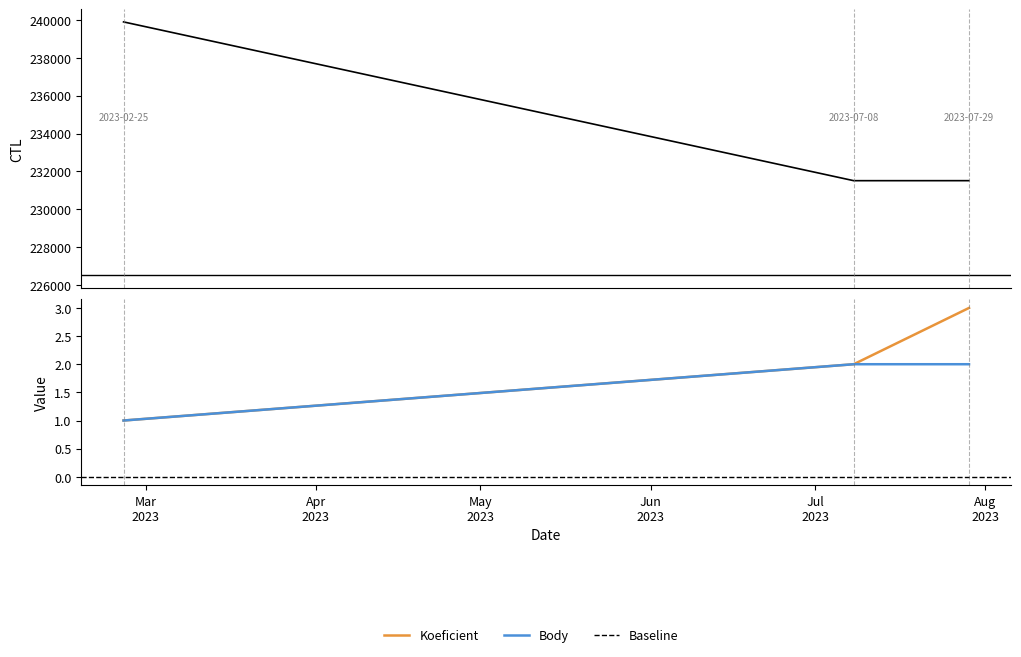

What is the label of the 2nd point from the right?

2023-07-08